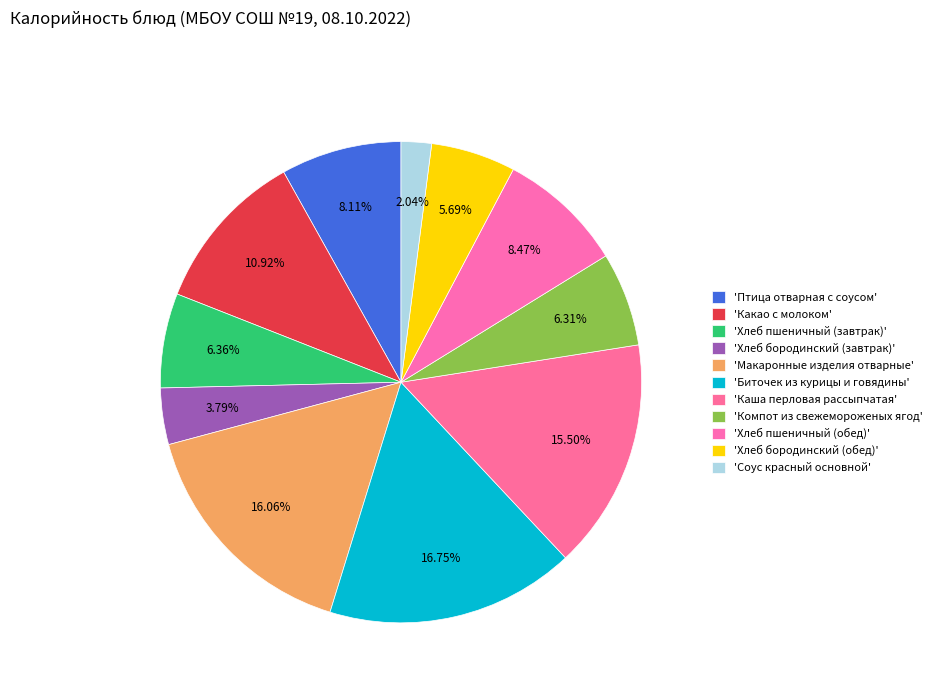

How many slices are in this pie chart?

11